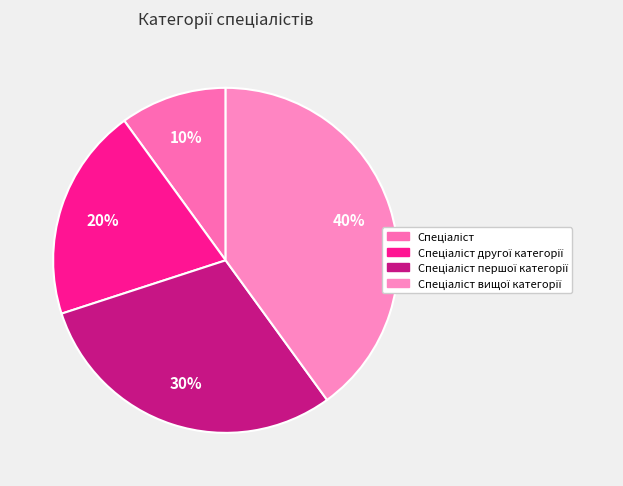

What is the ratio of the value at Спеціаліст першої категорії to the value at Спеціаліст вищої категорії?

0.8